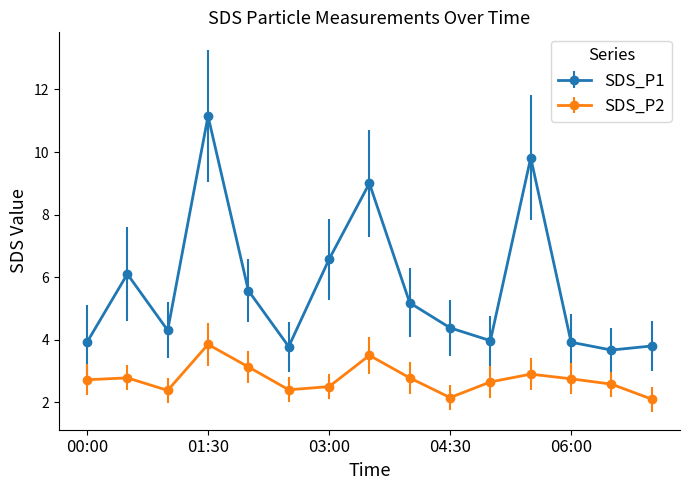

Rank the series by their average value, from highest to lowest.

SDS_P1, SDS_P2